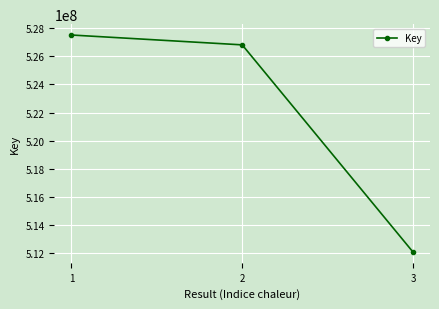

Does the chart display data point markers on the line(s)?

Yes